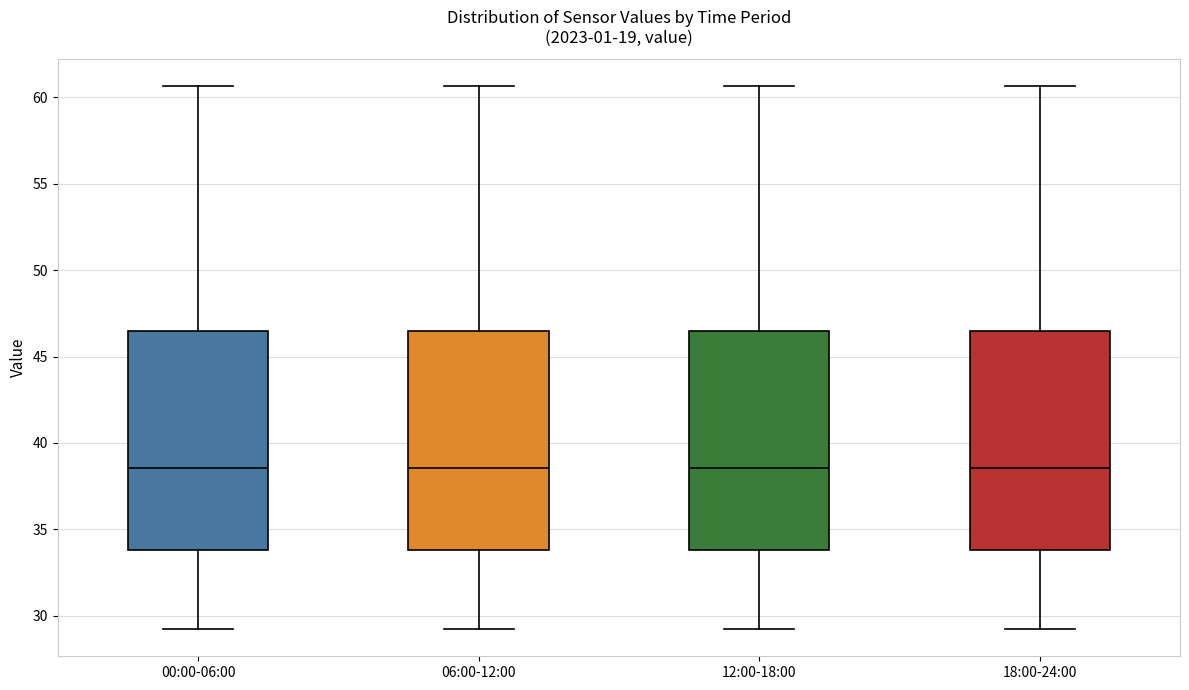

Where does the upper whisker of the box for 18:00-24:00 end on the y-axis? The values are not printed on the chart, so give them approximately, as read against the axis.

60.5